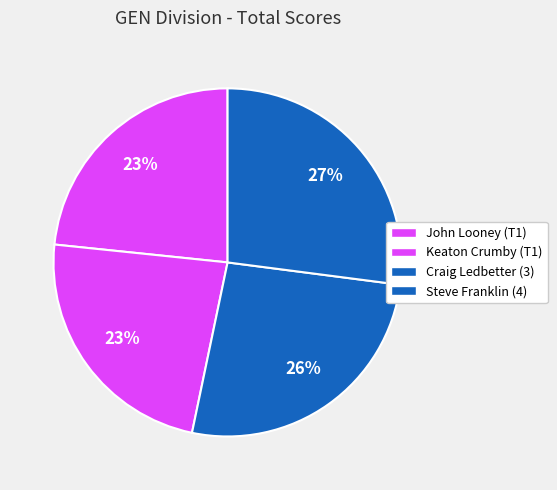

Count the number of slices in the pie.

4